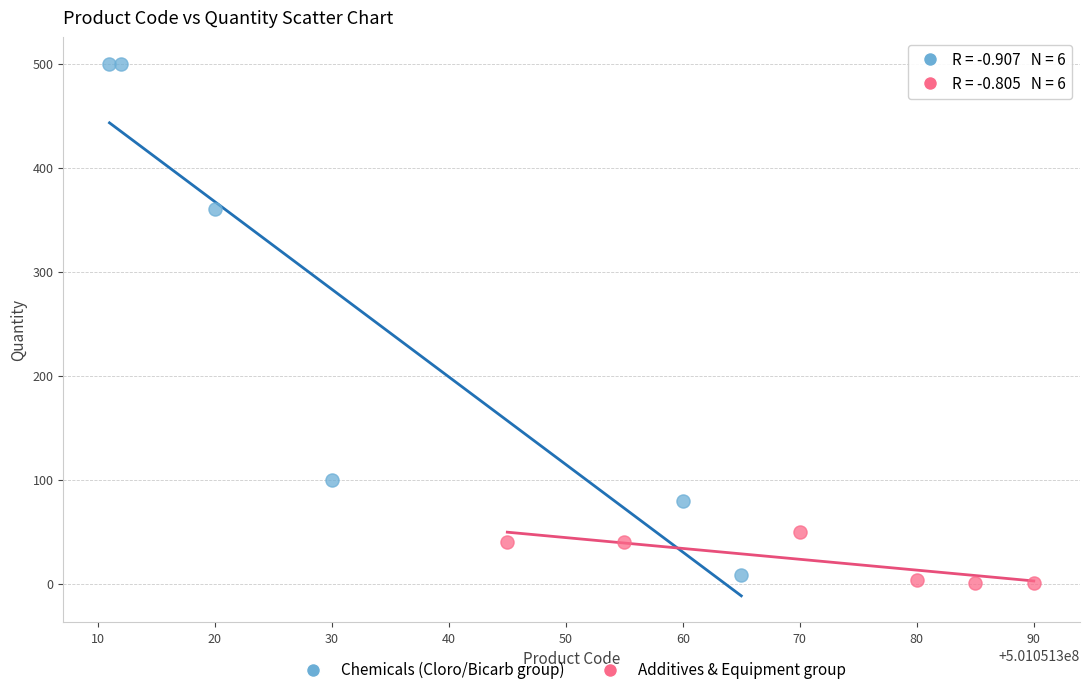

Which series contains the lowest Y value?

Additives & Equipment group